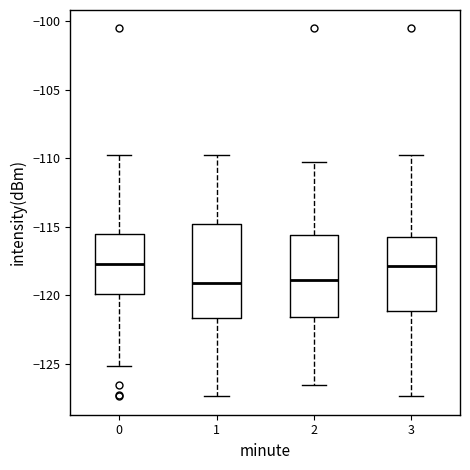

Where is the upper edge of the box at x = 1 on the y-axis? The values are not printed on the chart, so give them approximately, as read against the axis.

-115.0